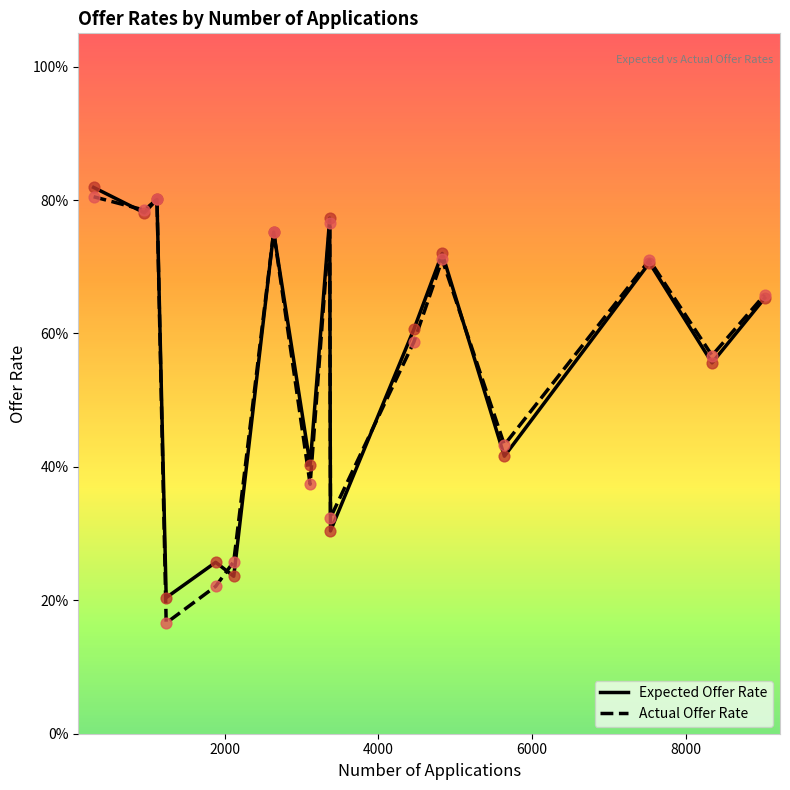

Which series contains the lowest Y value?

Actual Offer Rate